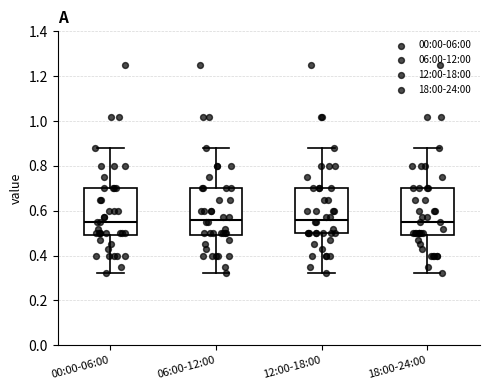

Reading left to right, read every box against the y-axis: the position of its median line, the range the box covers, and the ends of its whiskers. The values are not printed on the chart, so give them approximately, as read against the axis.

00:00-06:00: median 0.56, box 0.50 to 0.70, whiskers 0.32 to 0.88
06:00-12:00: median 0.56, box 0.50 to 0.70, whiskers 0.32 to 0.88
12:00-18:00: median 0.56, box 0.50 to 0.70, whiskers 0.32 to 0.88
18:00-24:00: median 0.56, box 0.50 to 0.70, whiskers 0.32 to 0.88